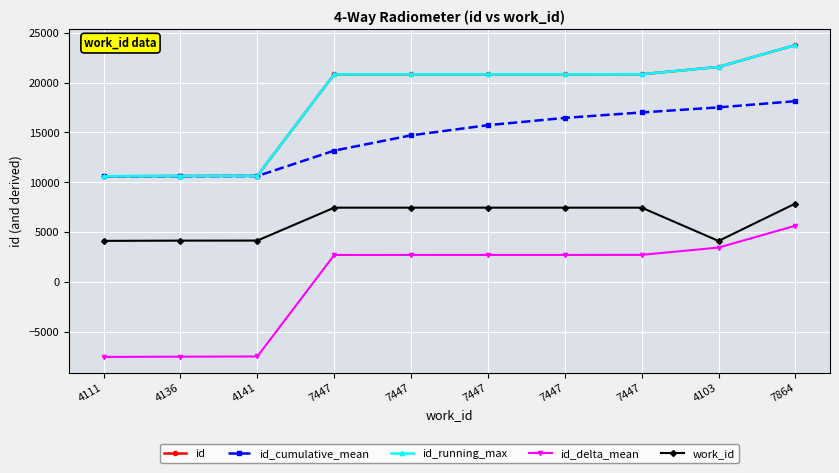

The value of id_running_max at 7447 is 20845.0. True or false?

True